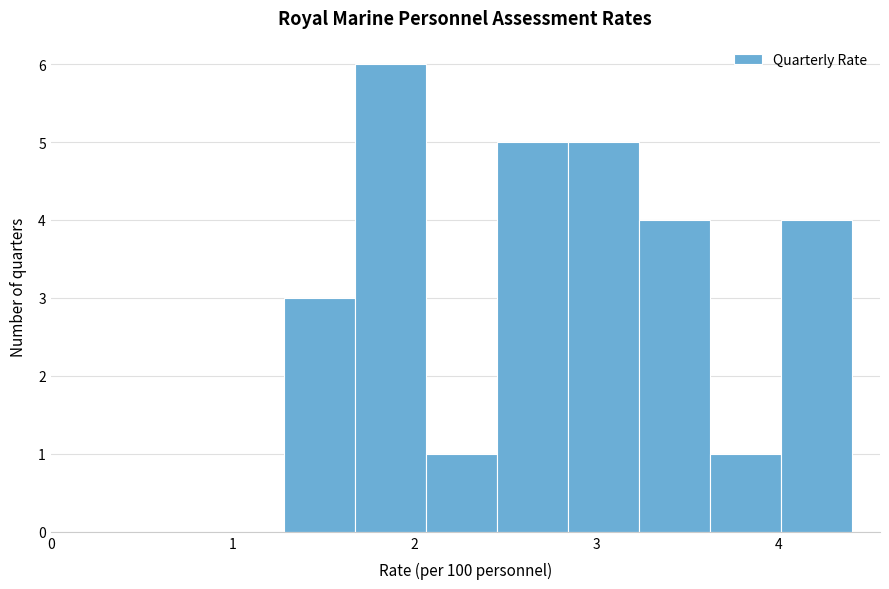

Read against the x-axis, roughly where is the centre of the tallest bar?

1.9